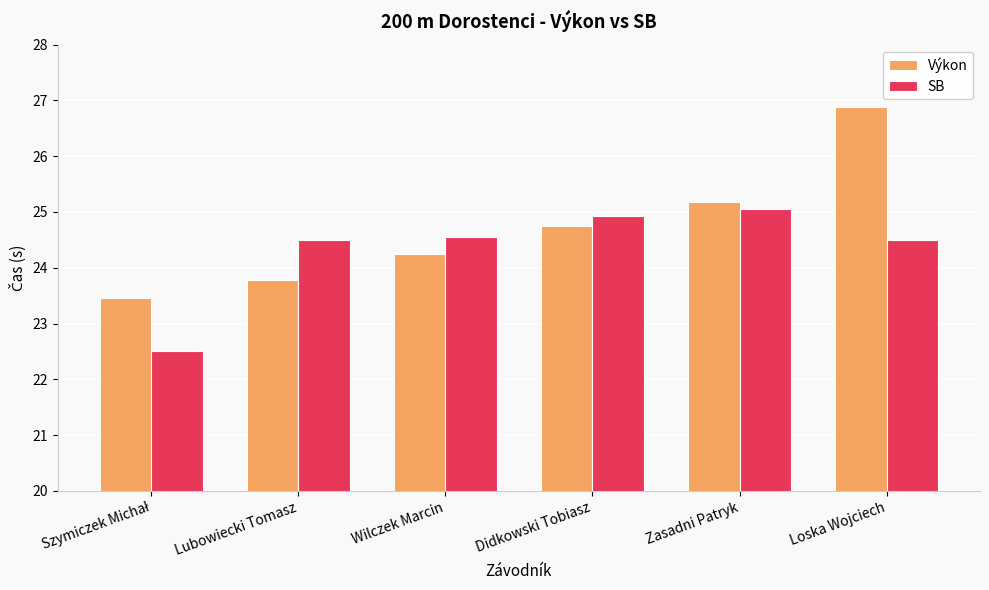

What is the sum of all SB values?

146.0